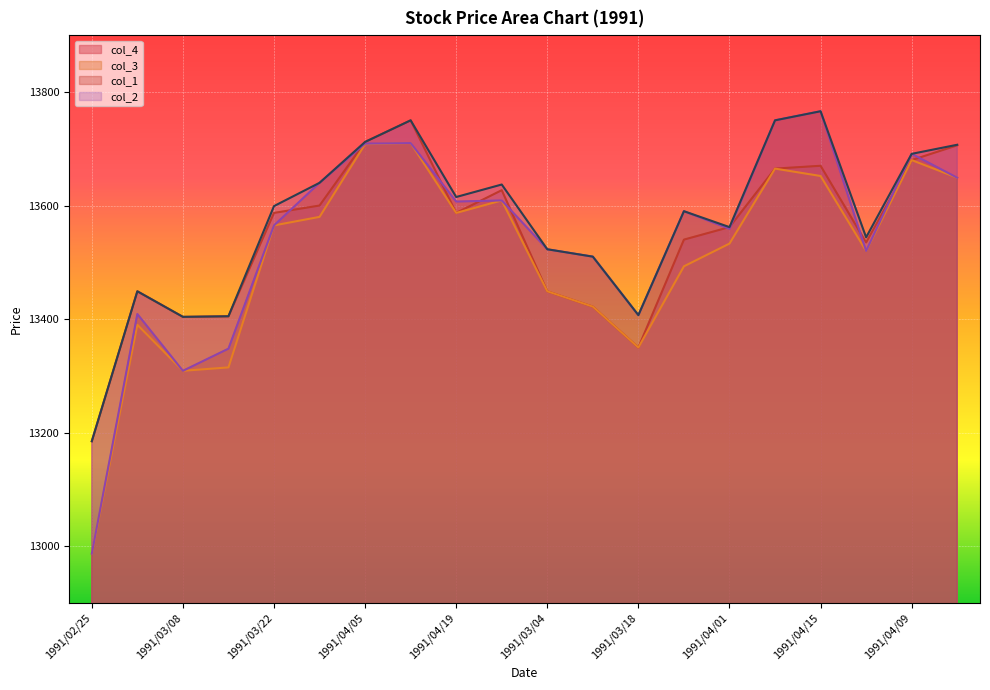

How many series are shown in this chart?

4